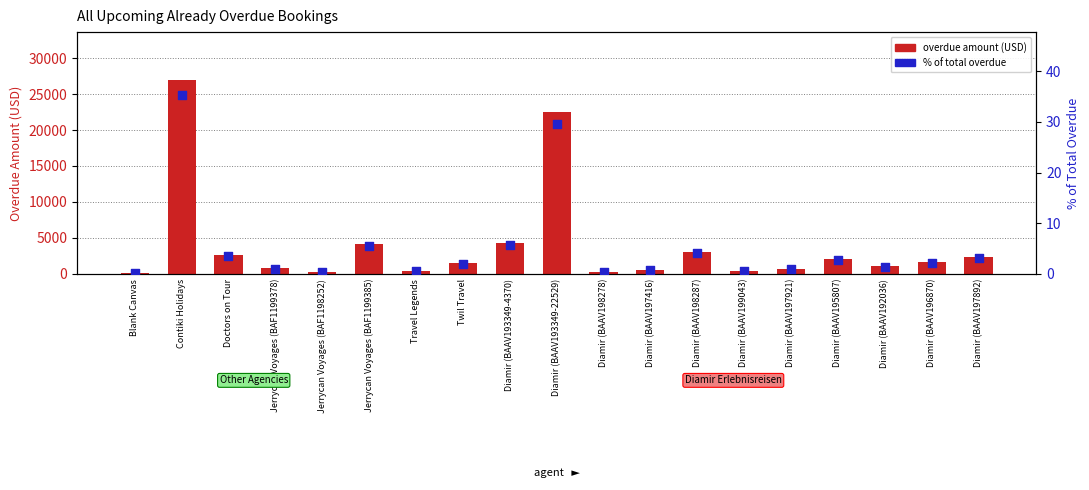

Which series has the largest total across all categories?

overdue amount (USD)